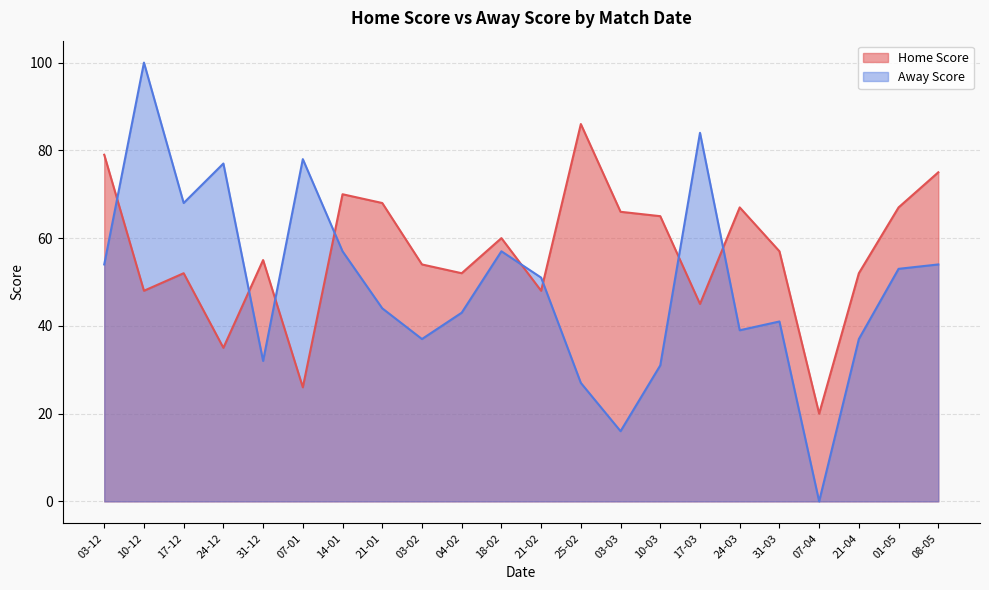

At which category is the sum across all series the highest?

10-12